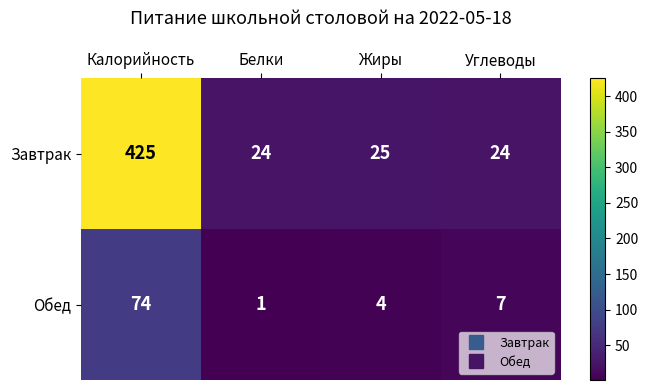

List the series in order of their peak value, highest first.

Завтрак, Обед